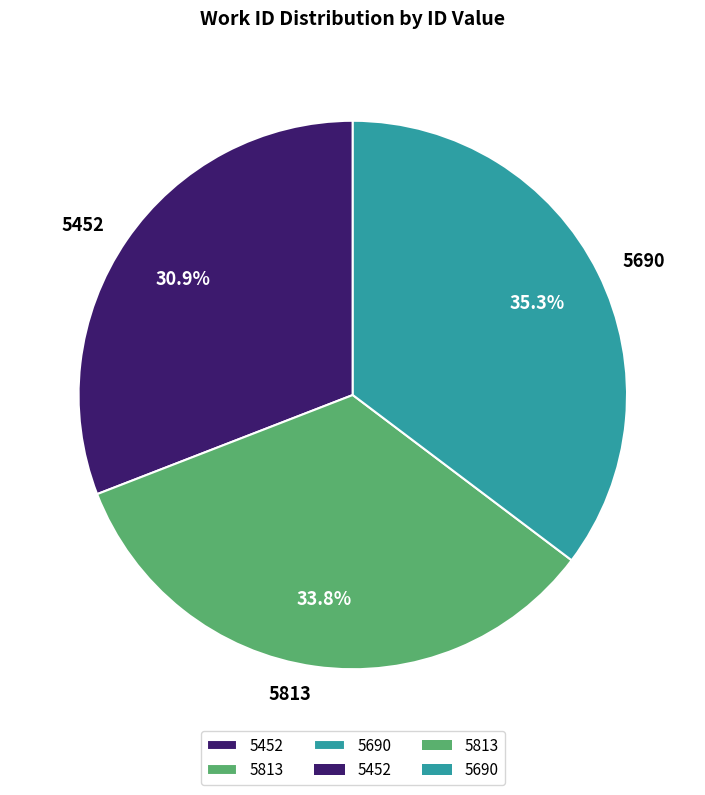

How much of the chart is everything except 5452?

69.1%